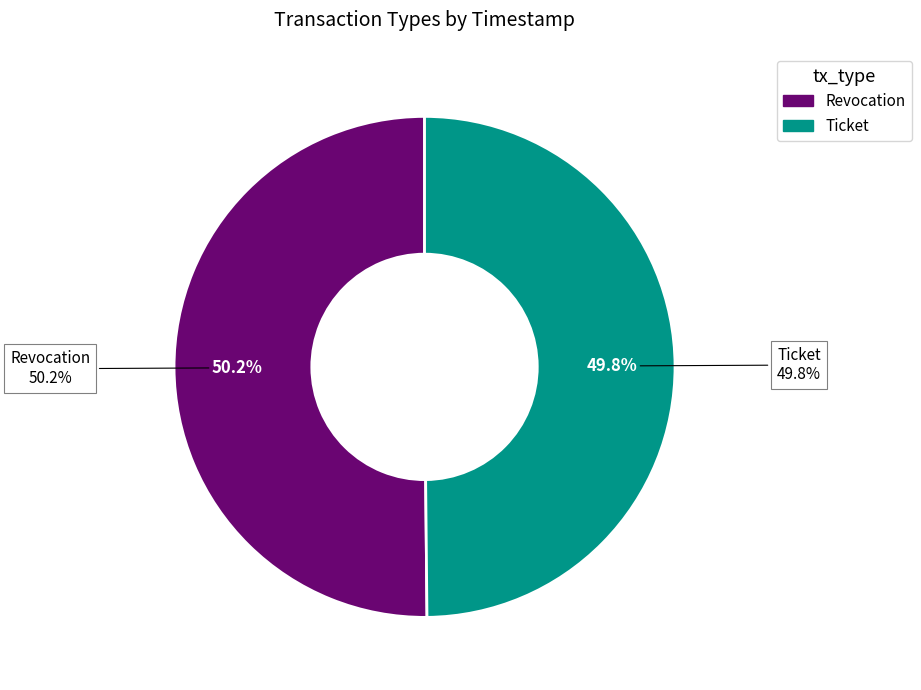

To the nearest percent, what percentage of the pie is Ticket?

50%